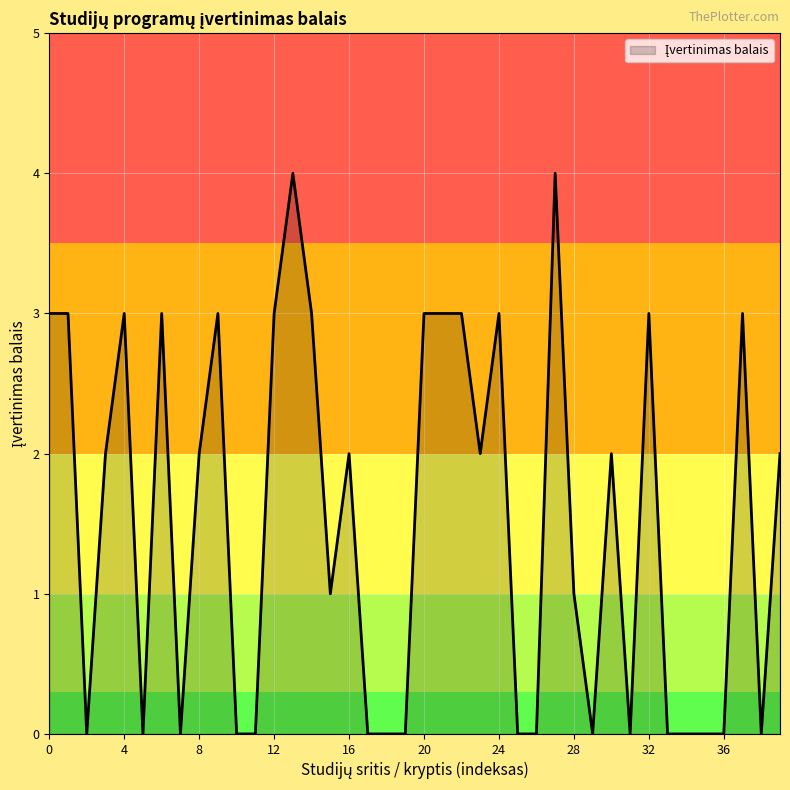

What is the difference between the maximum and minimum values?

4